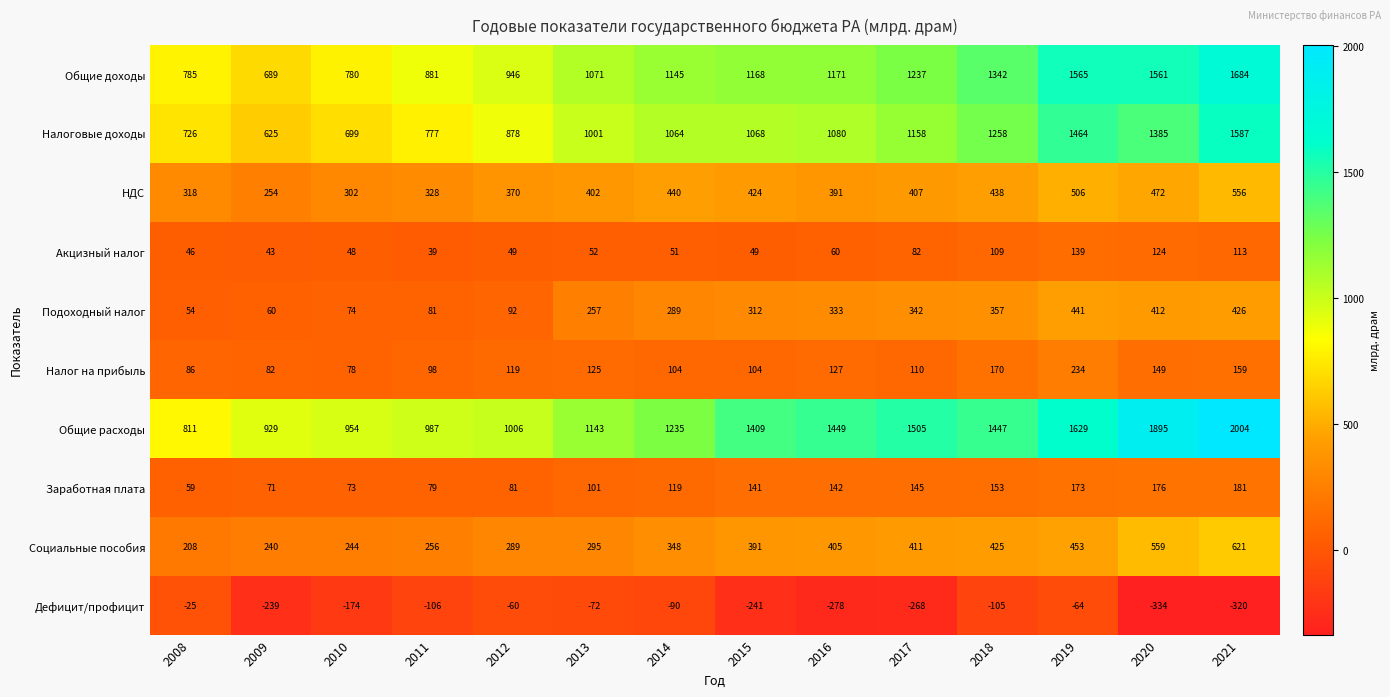

Rank the series by their maximum value, from highest to lowest.

Общие расходы, Общие доходы, Налоговые доходы, Социальные пособия, НДС, Подоходный налог, Налог на прибыль, Заработная плата, Акцизный налог, Дефицит/профицит